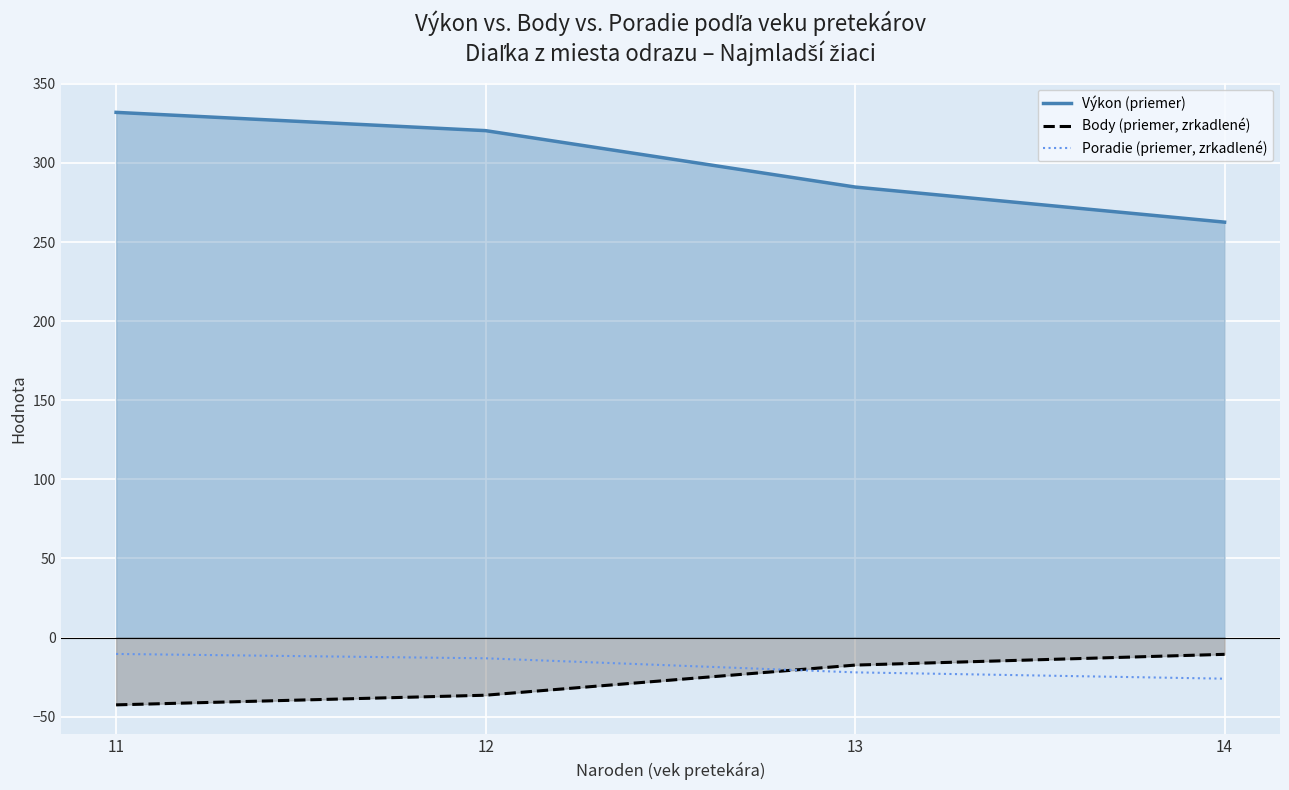

What is the sum of the Výkon (priemer) values at 11 and 12?

652.4